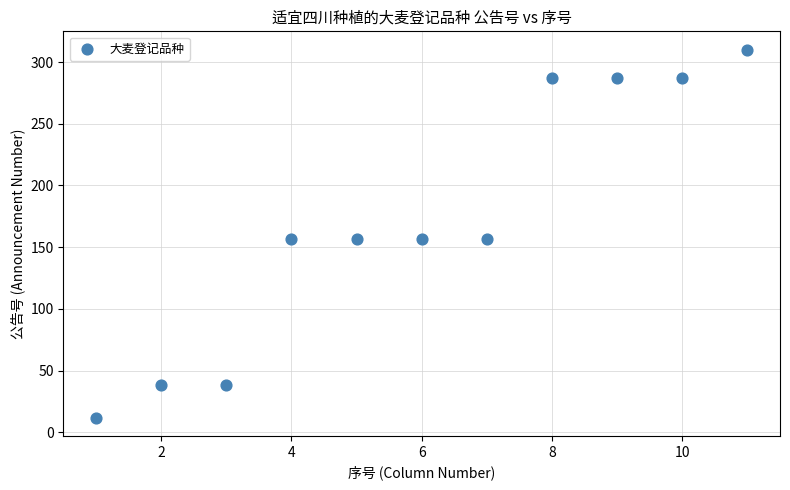

What is the average Y value?

172